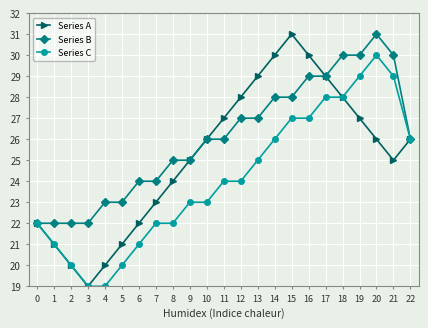

Between 1 and 11, which series saw the biggest shift?

Series A